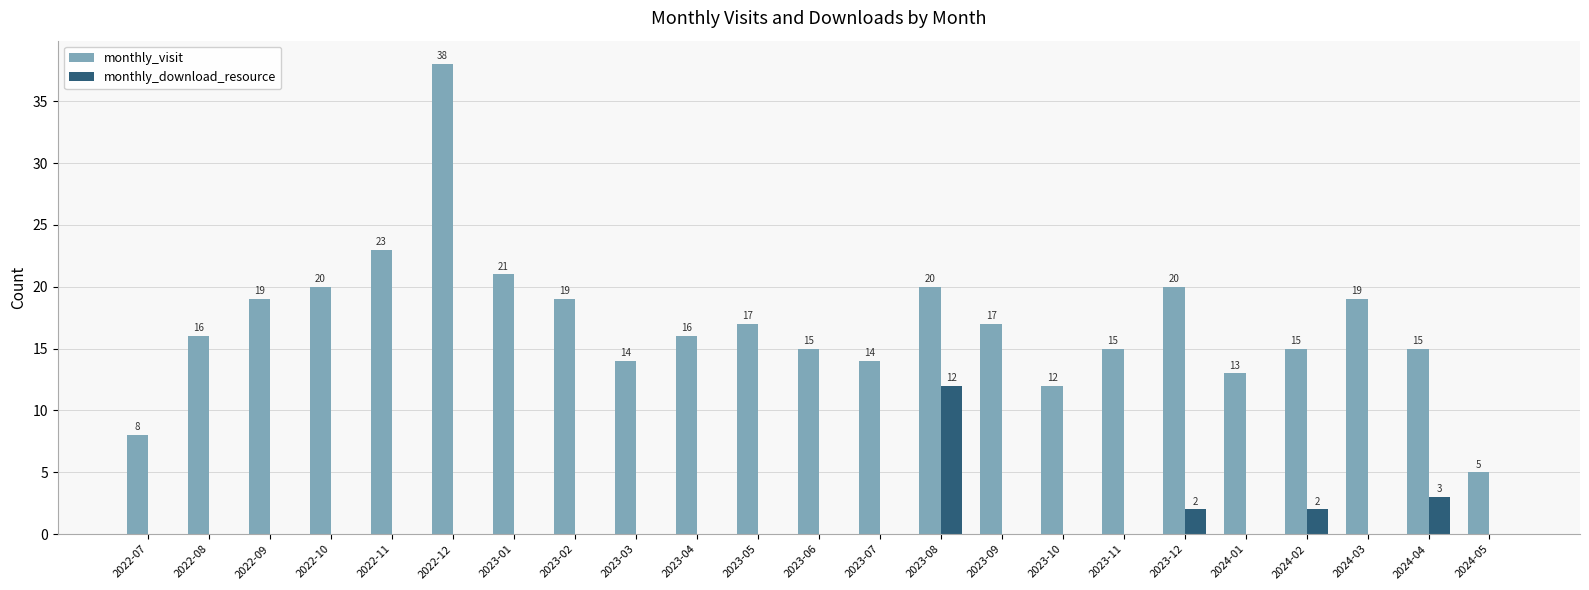

What is the total value across all series at 2023-12?

22